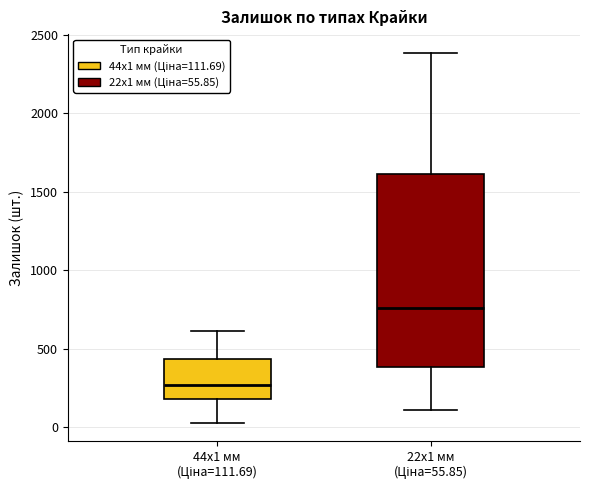

Where does the lower whisker of the box for 44x1 мм (Ціна=111.69) end on the y-axis? The values are not printed on the chart, so give them approximately, as read against the axis.

50